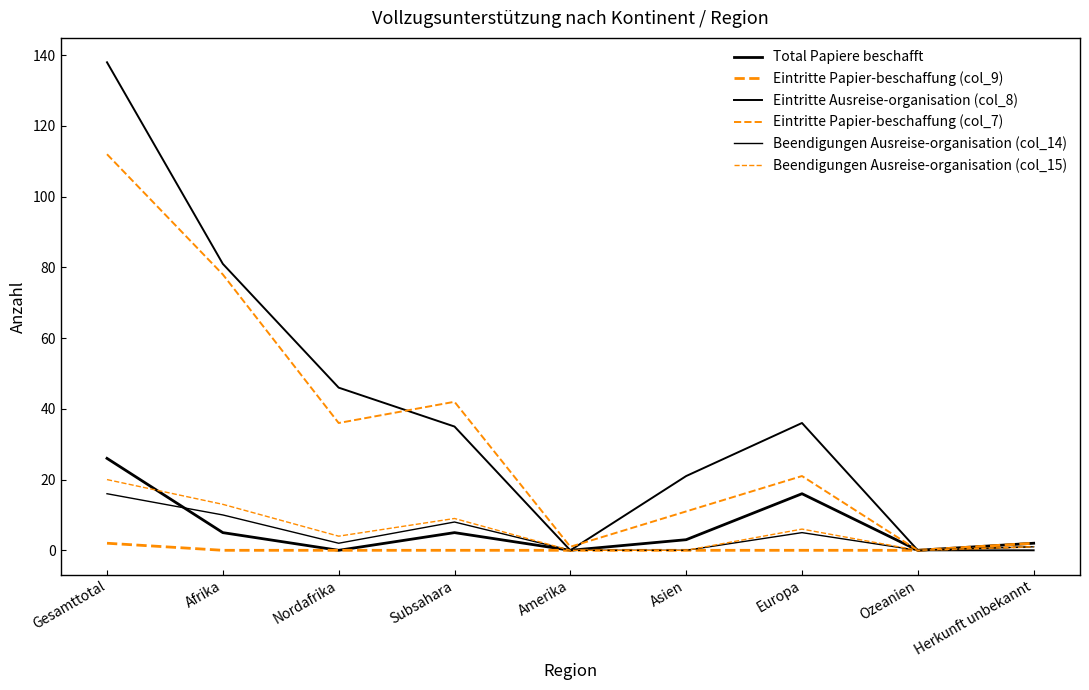

What is the approximate value of Total Papiere beschafft at Asien, to the nearest 5?

5